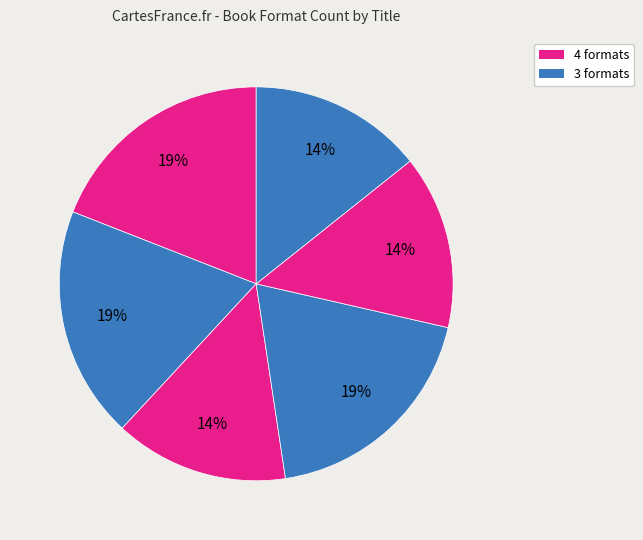

How many segments does this pie chart have?

6